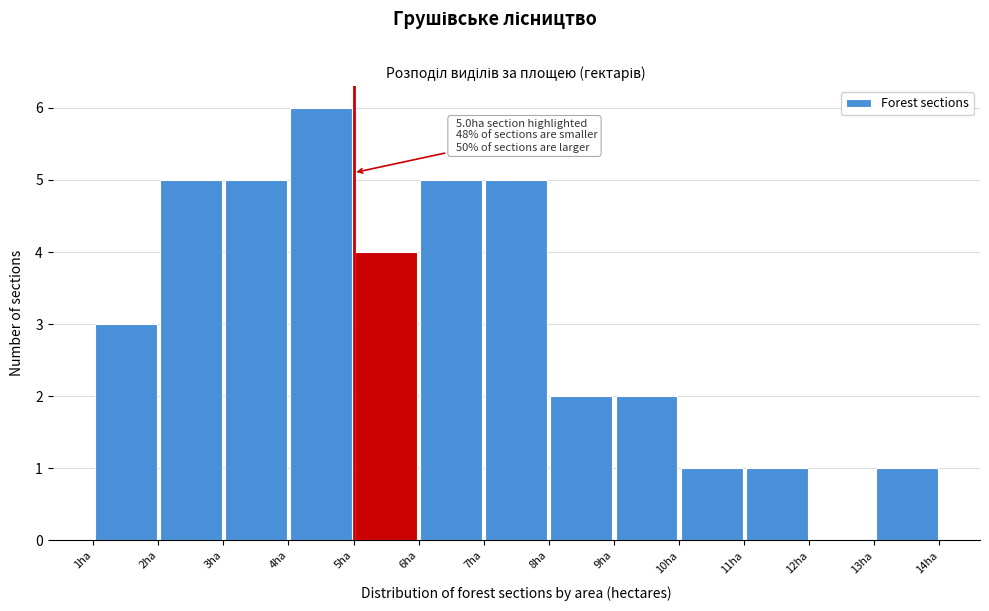

Which range on the x-axis has the tallest bar?

4 to 5